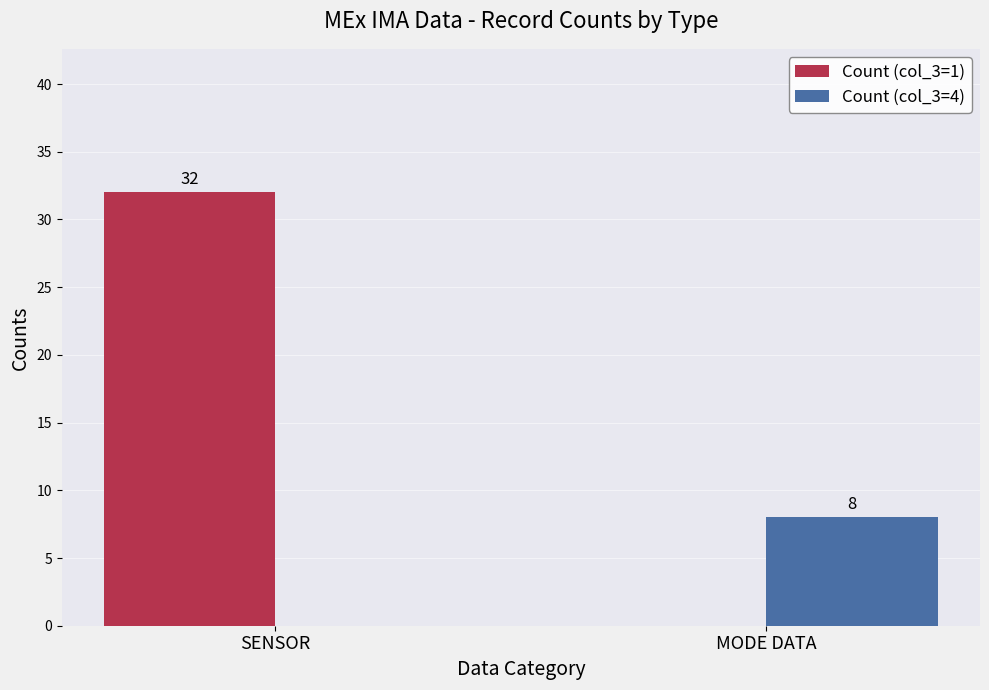

What is the sum of the Count (col_3=1) values at SENSOR and MODE DATA?

32